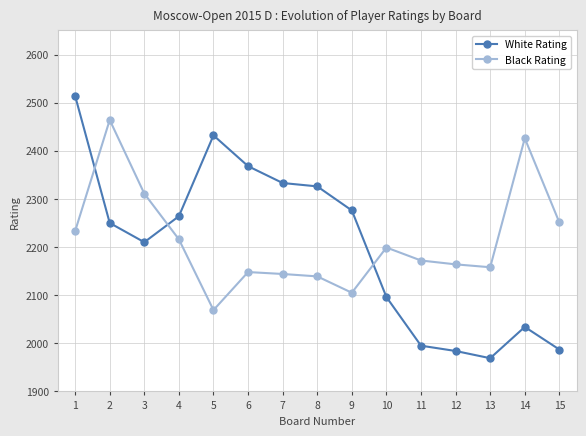

Count the number of categories in the chart.

15